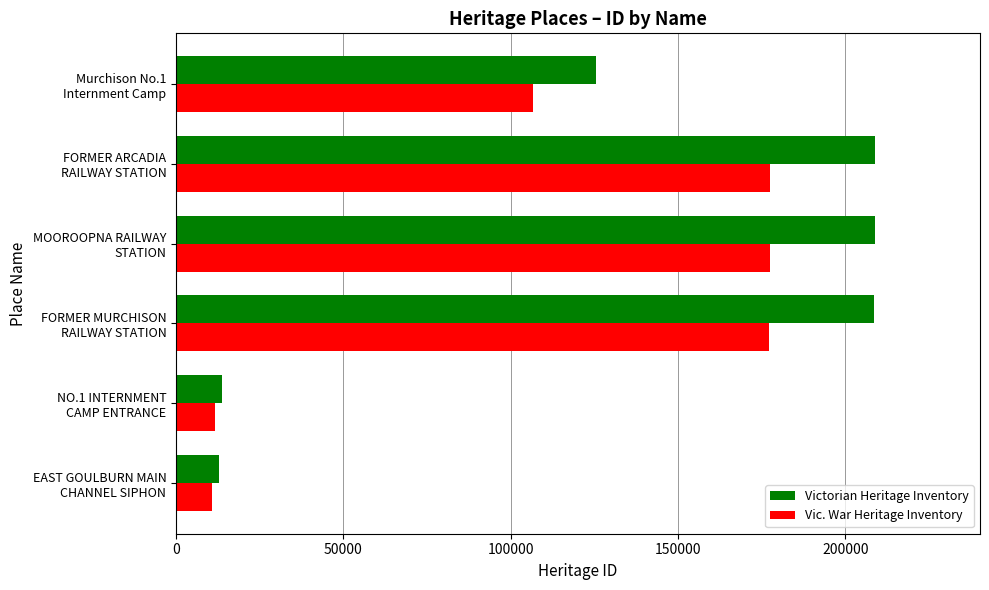

Count the number of data series in this chart.

2